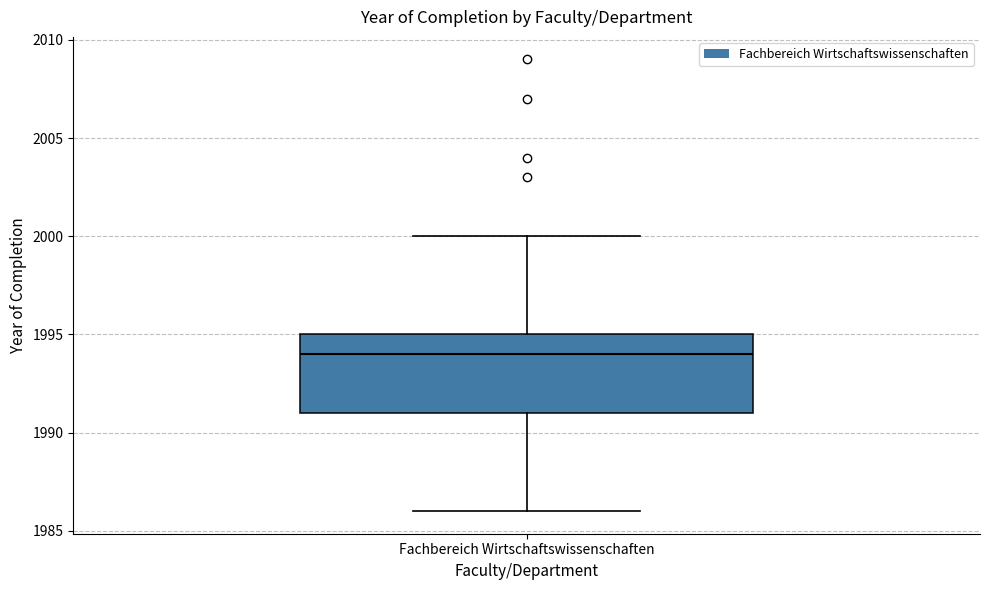

Read this box plot against the y-axis: the position of the median line, the range covered by the box, and the ends of both whiskers. The values are not printed on the chart, so give them approximately, as read against the axis.

median 1994, box 1991 to 1995, whiskers 1986 to 2000